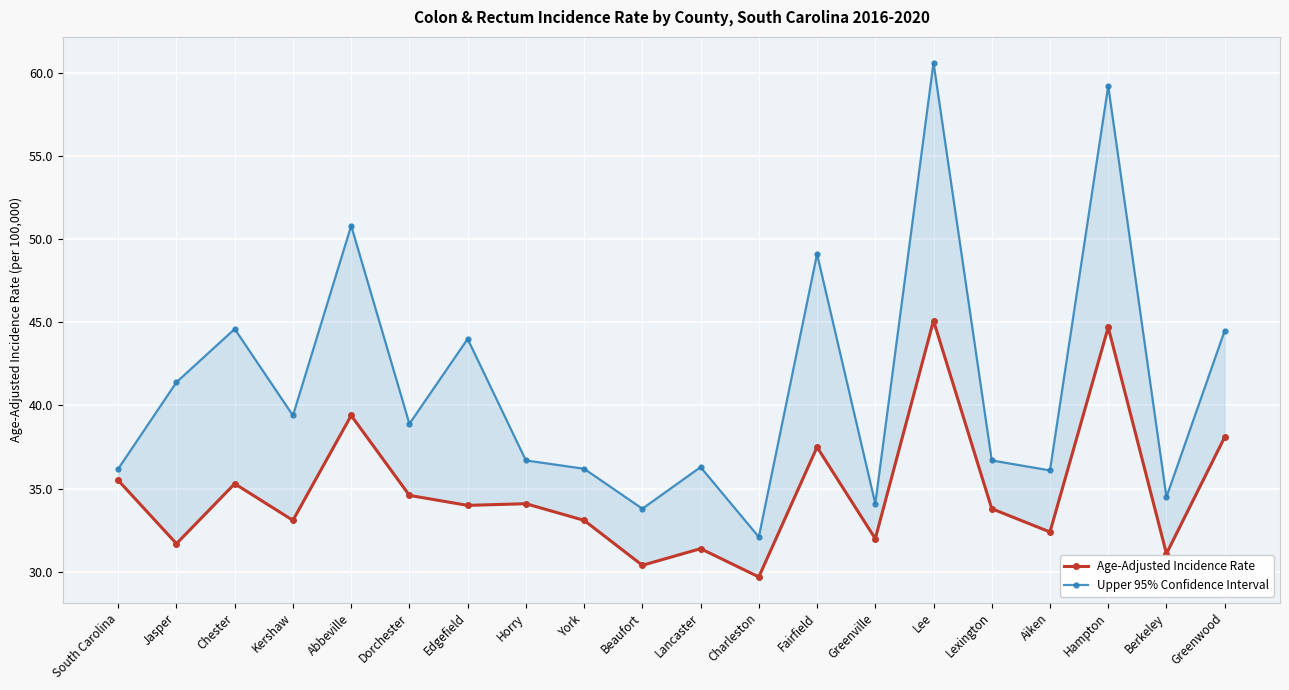

What is the total value across all series at Aiken?

68.5